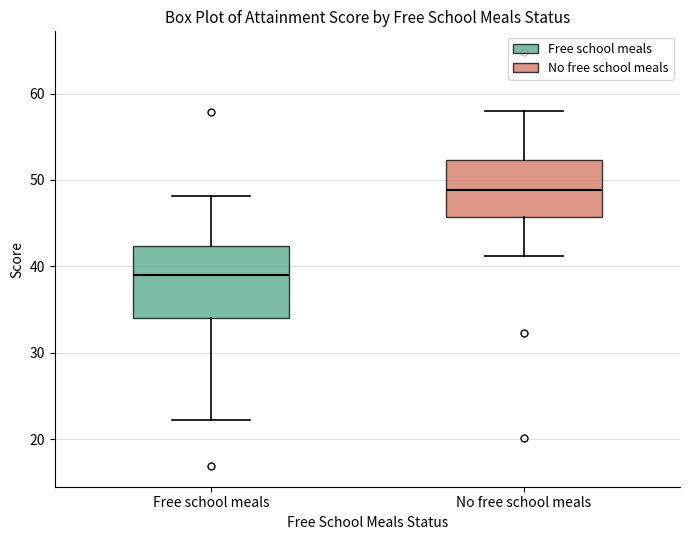

Where does the lower whisker of the box for No free school meals end on the y-axis? The values are not printed on the chart, so give them approximately, as read against the axis.

41